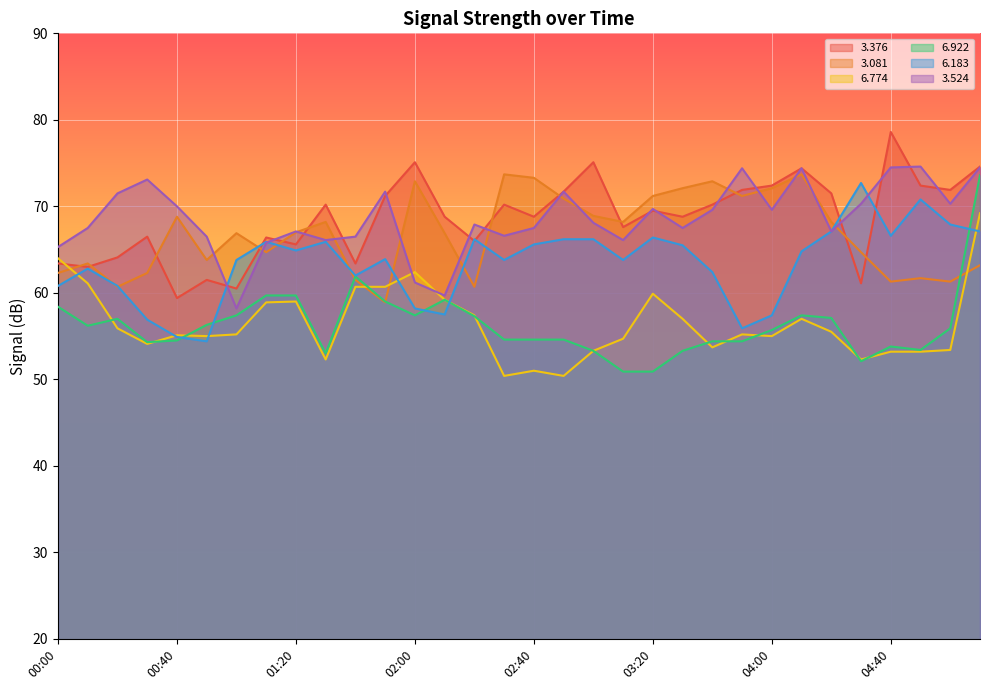

How many intersections are there between   6.183 and   3.081?

9